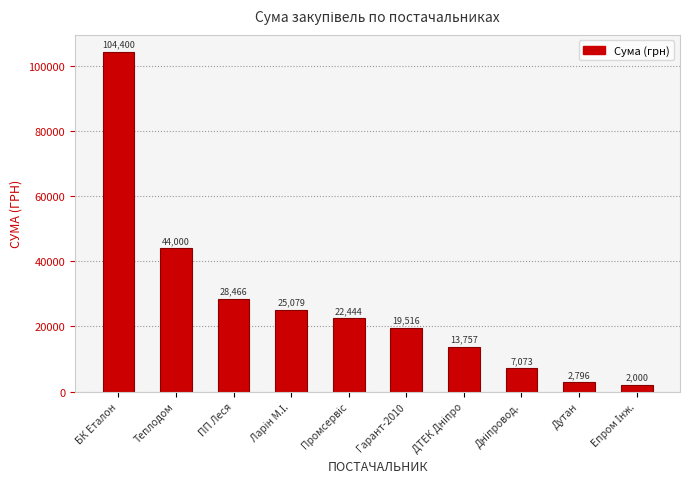

What is the value of the 2nd bar from the left?

44000.0